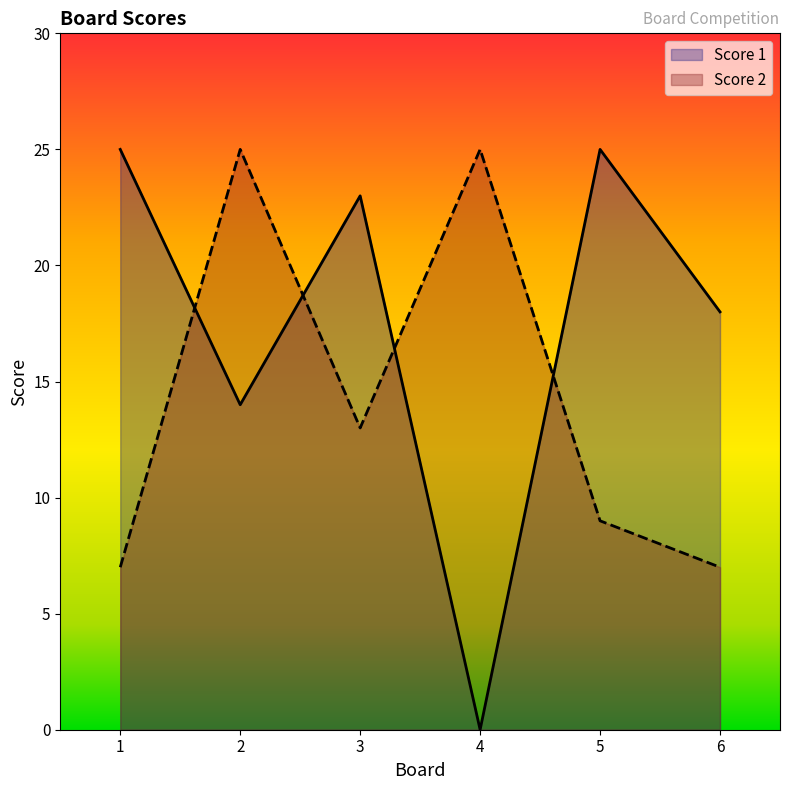

At which category is the sum across all series the highest?

2